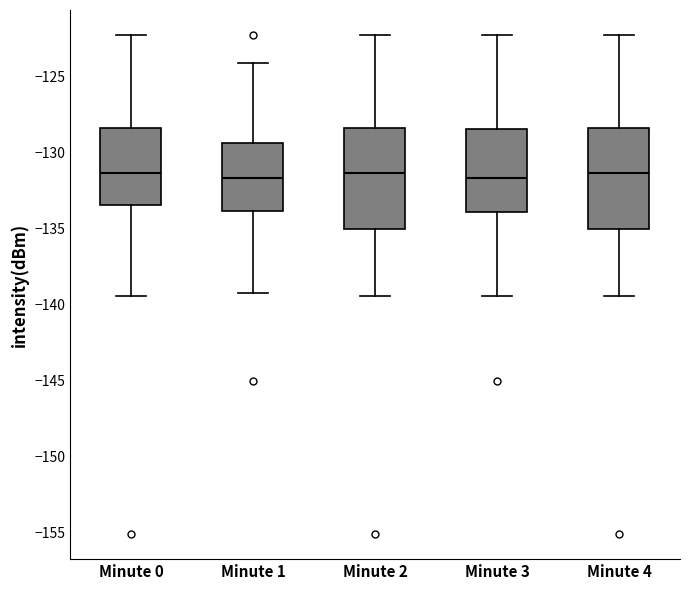

Reading left to right, read every box against the y-axis: the position of its median line, the range the box covers, and the ends of its whiskers. The values are not printed on the chart, so give them approximately, as read against the axis.

Minute 0: median -131.5, box -133.5 to -128.5, whiskers -139.5 to -122.5
Minute 1: median -131.5, box -134.0 to -129.5, whiskers -139.5 to -124.0
Minute 2: median -131.5, box -135.0 to -128.5, whiskers -139.5 to -122.5
Minute 3: median -131.5, box -134.0 to -128.5, whiskers -139.5 to -122.5
Minute 4: median -131.5, box -135.0 to -128.5, whiskers -139.5 to -122.5